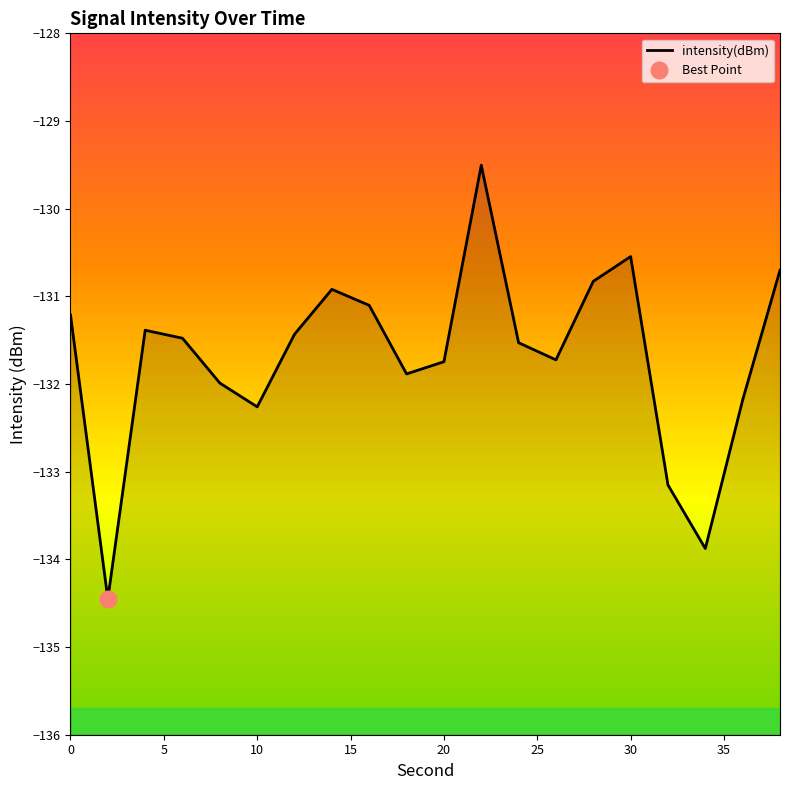

Reading right to left, list all the values displayed in this chart.

-130.7	-132.2	-133.9	-133.2	-130.5	-130.8	-131.7	-131.5	-129.5	-131.7	-131.9	-131.1	-130.9	-131.4	-132.3	-132.0	-131.5	-131.4	-134.5	-131.2